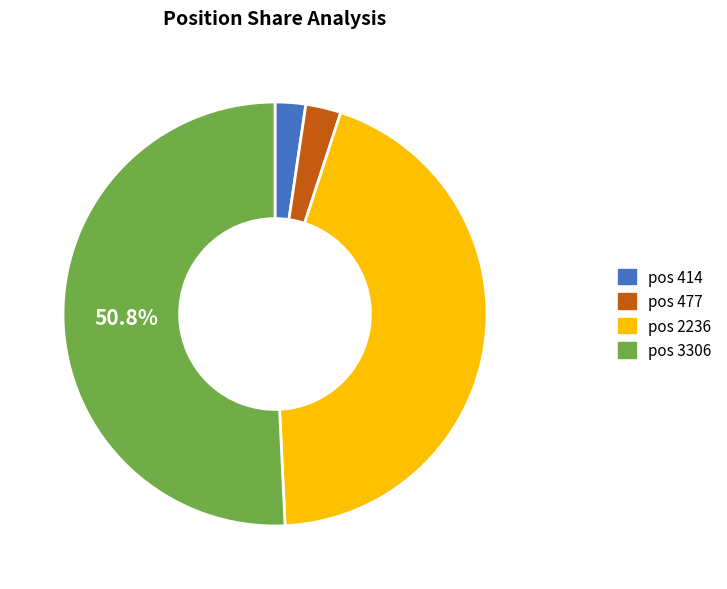

Approximately how many times larger is the value at pos 414 compared to pos 477?

0.9